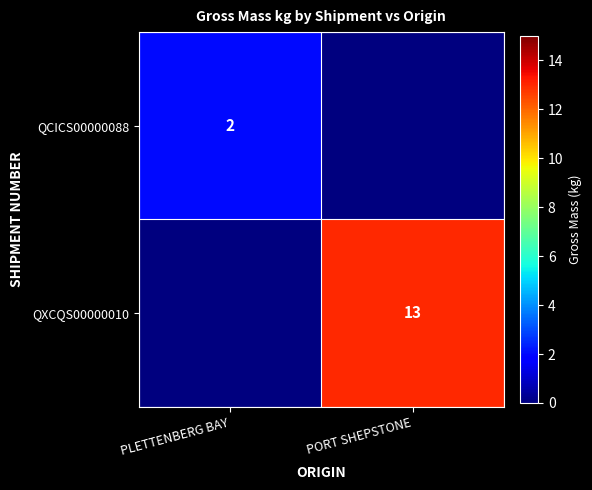

The QCICS00000088 series shows 1 at PLETTENBERG BAY. True or false?

False